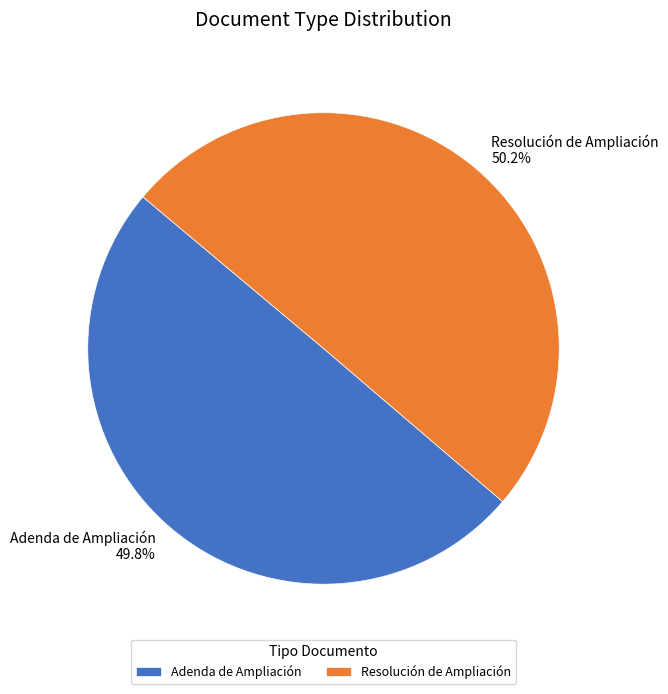

To the nearest percent, what is the combined percentage of Adenda de Ampliación and Resolución de Ampliación?

100%